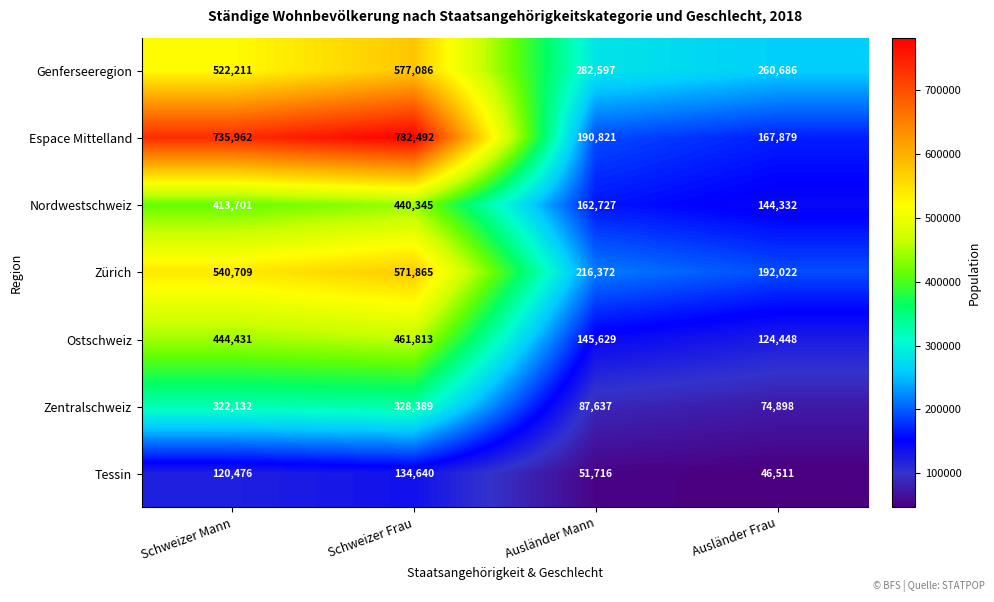

Reading left to right, what are all the values shown in this chart?

Genferseeregion: 522211	577086	282597	260686
Espace Mittelland: 735962	782492	190821	167879
Nordwestschweiz: 413701	440345	162727	144332
Zürich: 540709	571865	216372	192022
Ostschweiz: 444431	461813	145629	124448
Zentralschweiz: 322132	328389	87637	74898
Tessin: 120476	134640	51716	46511